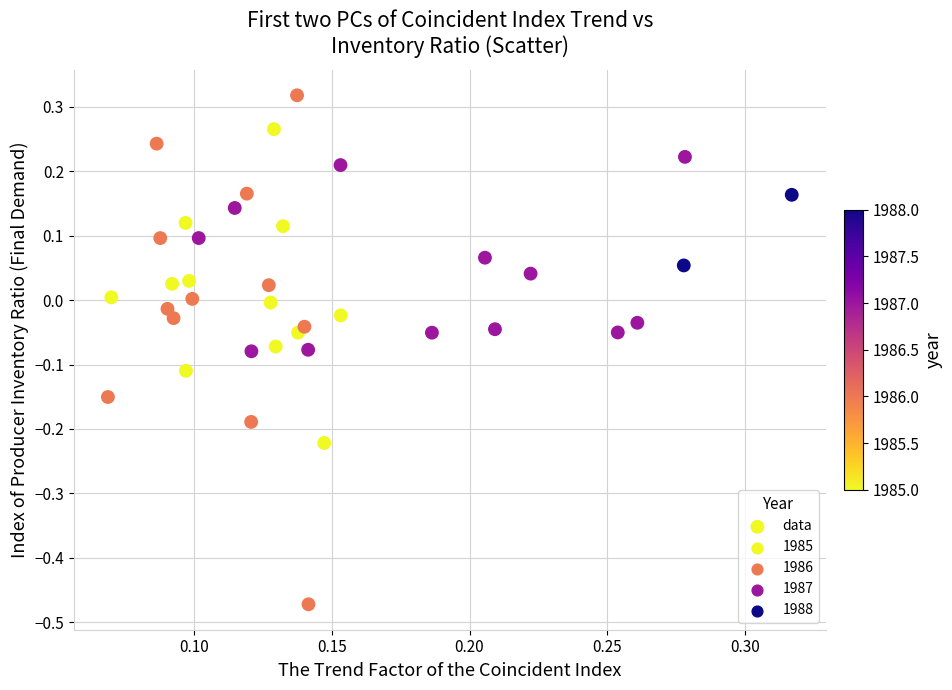

What is the range of Y values (max minus min)?

0.8